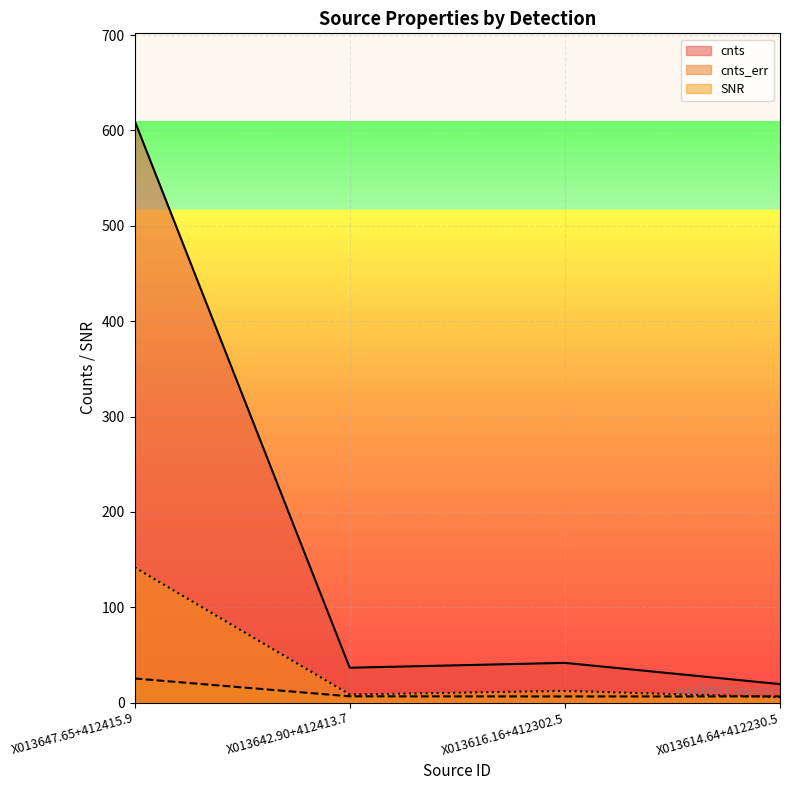

Where is the first local minimum for cnts?

X013642.90+412413.7